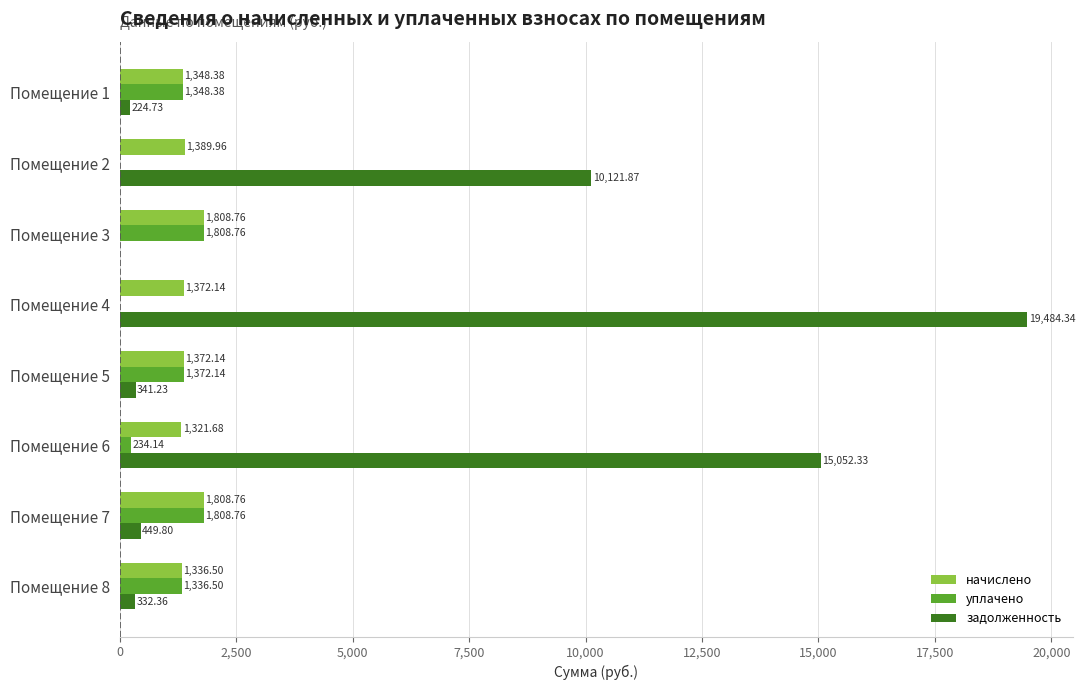

Which series has the largest total across all categories?

задолженность